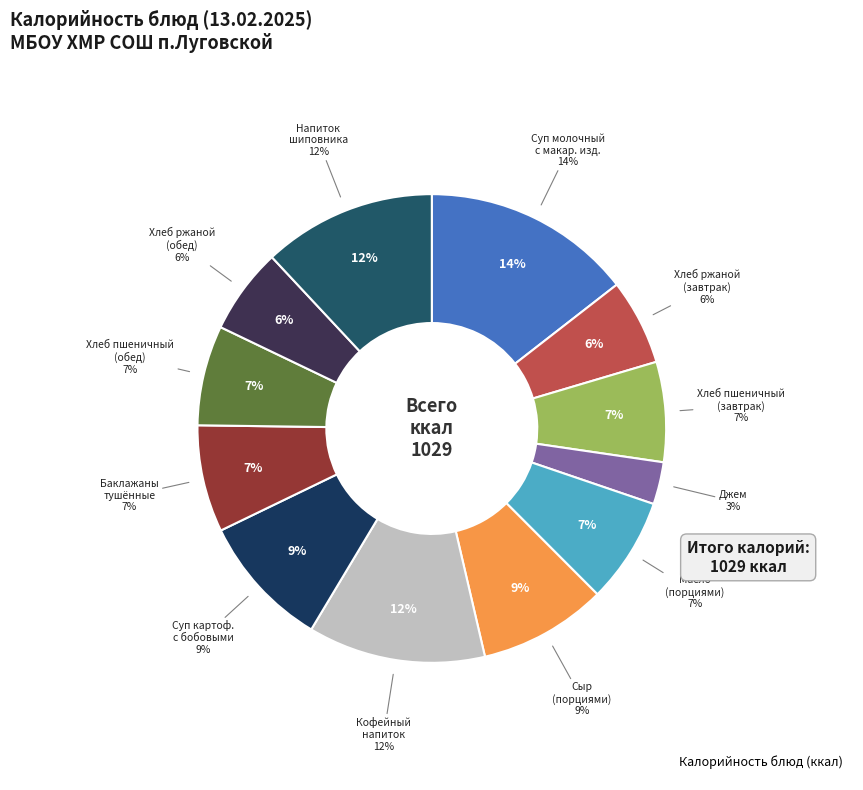

To the nearest percent, what is the average slice percentage?

8%